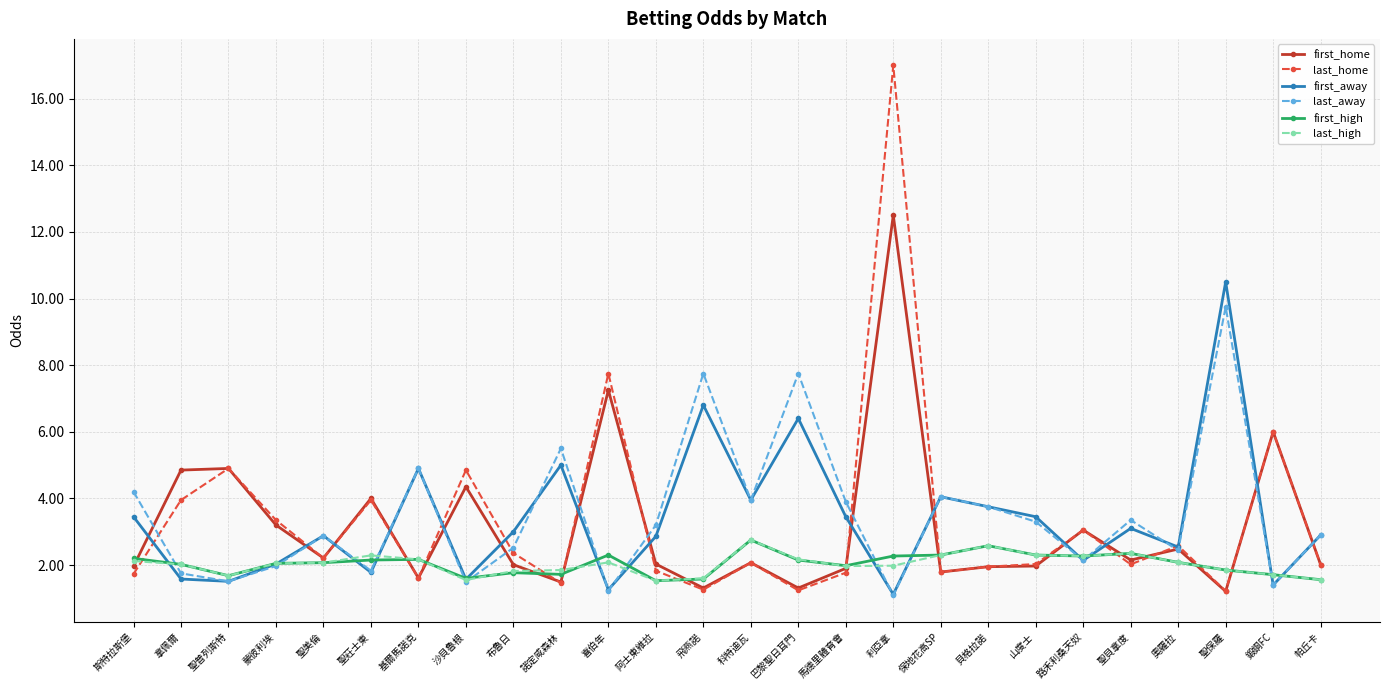

What is the spread (max minus min) of values at 貝格拉諾?

1.8